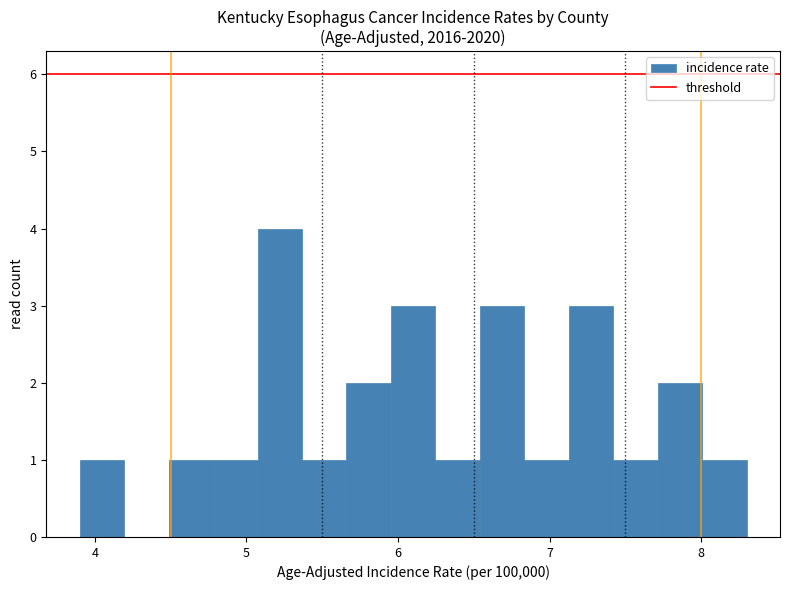

Around what value on the x-axis is the tallest bar? Give the approximate position of its centre, as read against the axis.

5.2